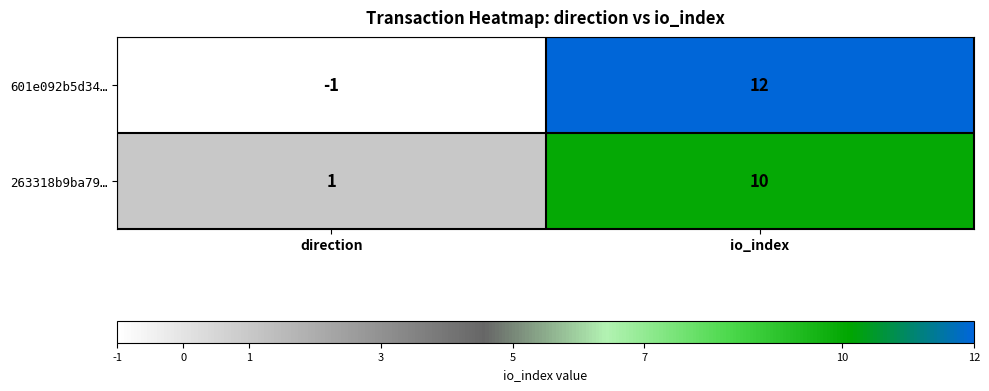

Rank the categories by 601e092b5d34… value from lowest to highest.

direction, io_index